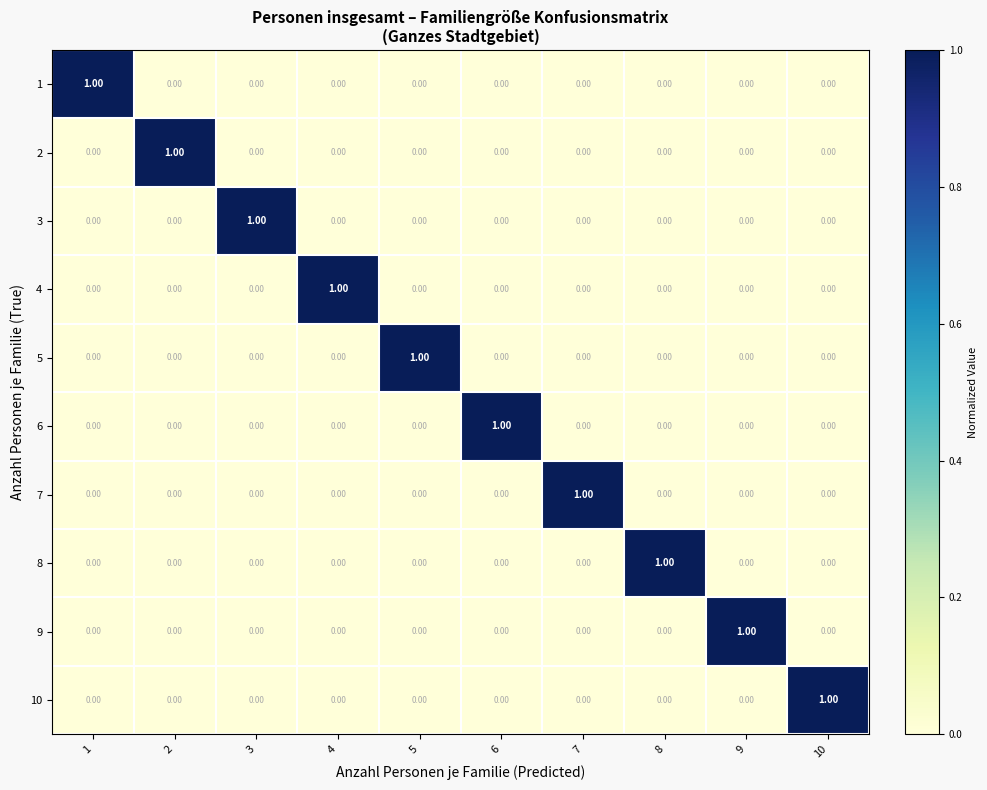

At how many categories does at least one series exceed 0?

10